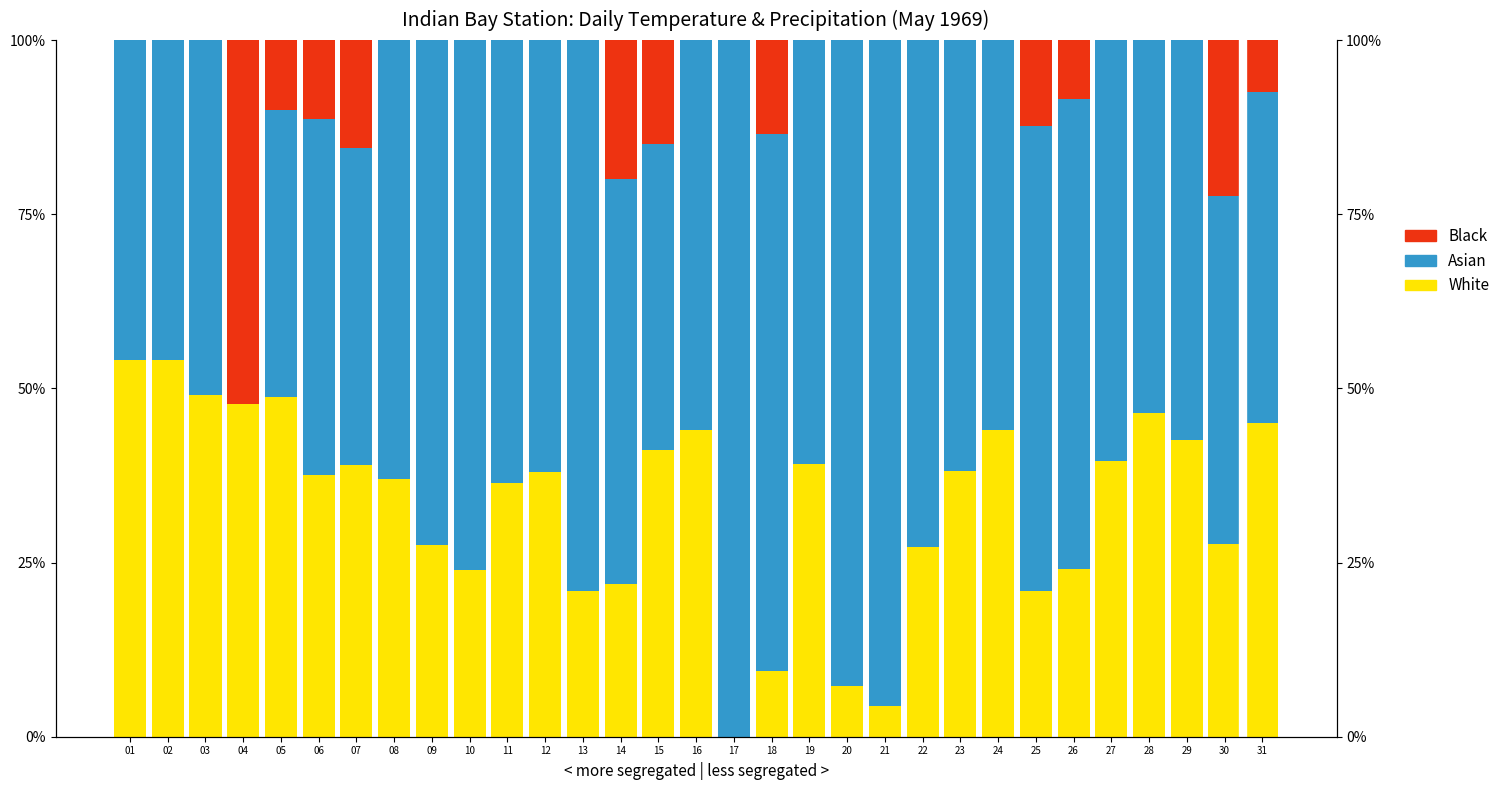

Rank the categories by Asian value from highest to lowest.

17, 21, 20, 13, 18, 10, 22, 09, 26, 25, 11, 08, 12, 23, 19, 27, 14, 29, 16, 24, 28, 06, 03, 30, 31, 01, 02, 07, 15, 05, 04